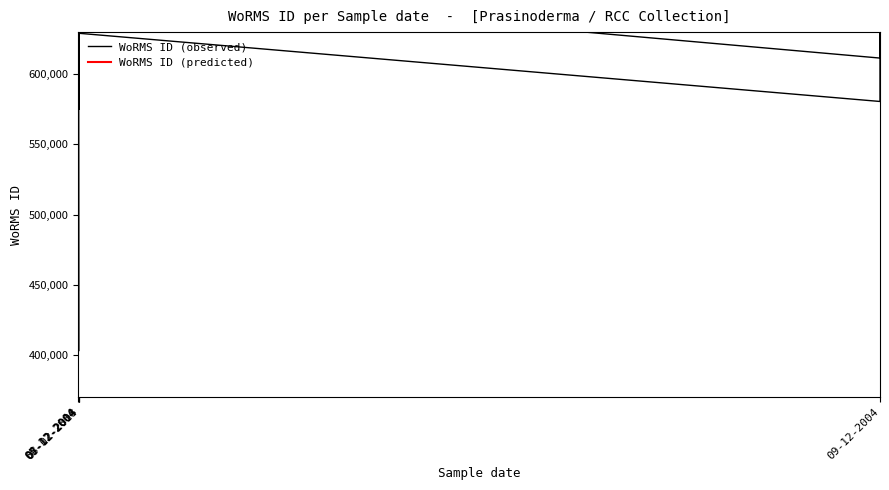

What are all the series names shown in the legend?

WoRMS ID (observed), WoRMS ID (predicted)